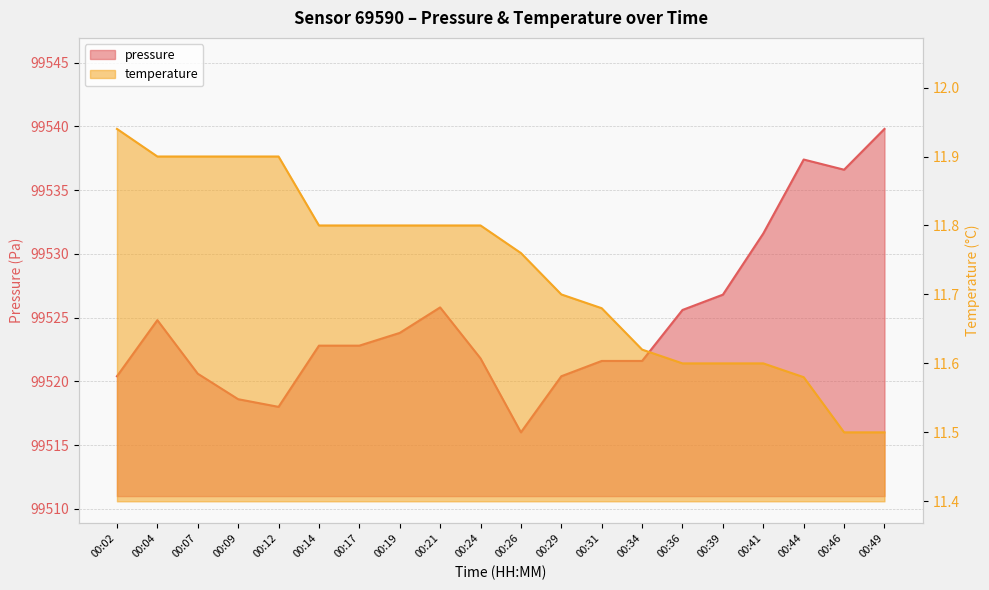

List the series in order of their overall mean, highest first.

pressure, temperature